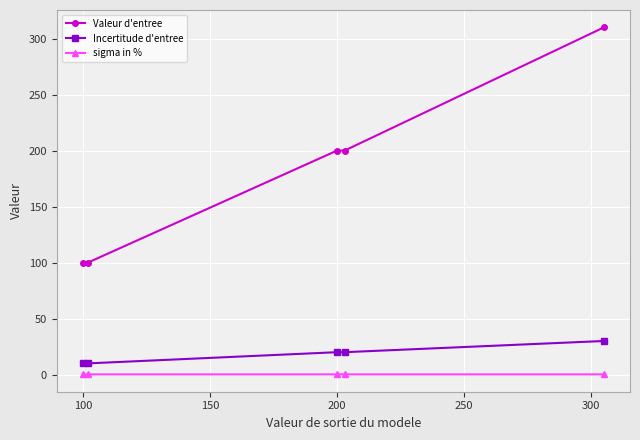

List the series in order of their peak value, lowest first.

sigma in %, Incertitude d'entree, Valeur d'entree